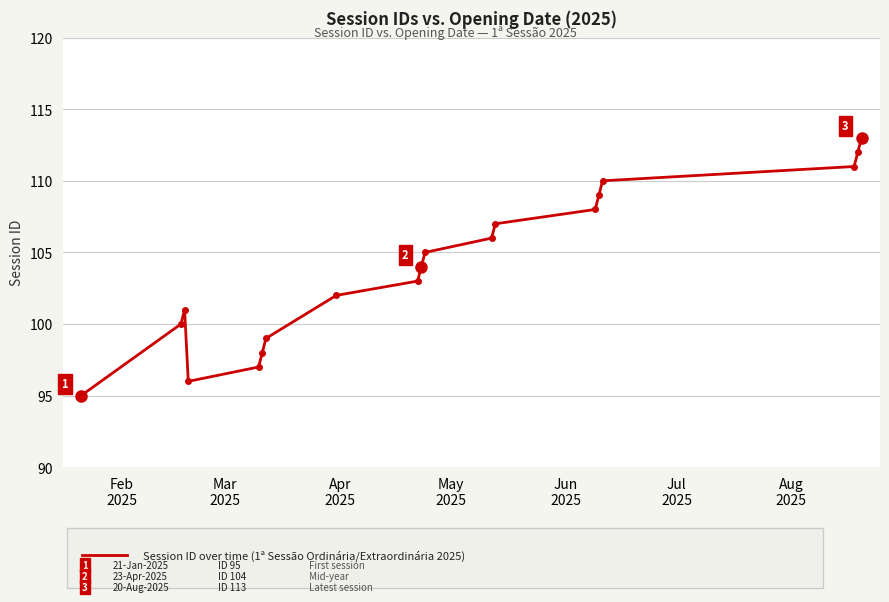

What is the average value?

104